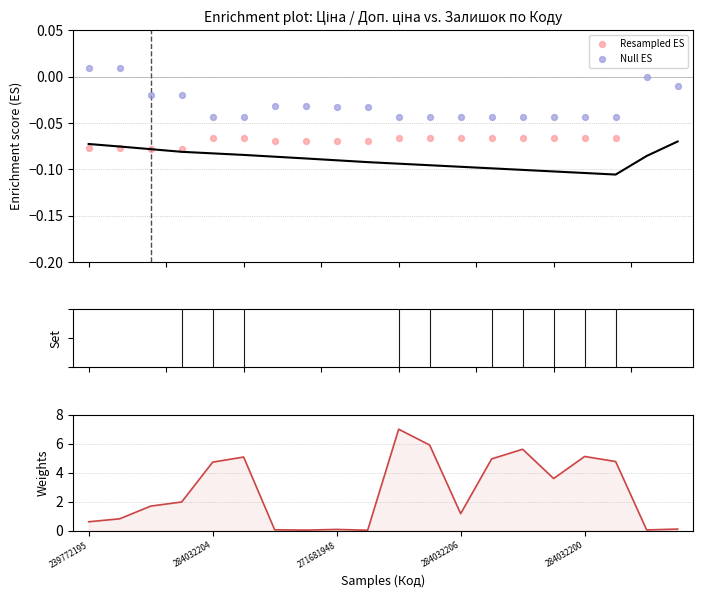

Is the value of Null ES at 284032200 greater than the value of Залишок at 284032204?

No